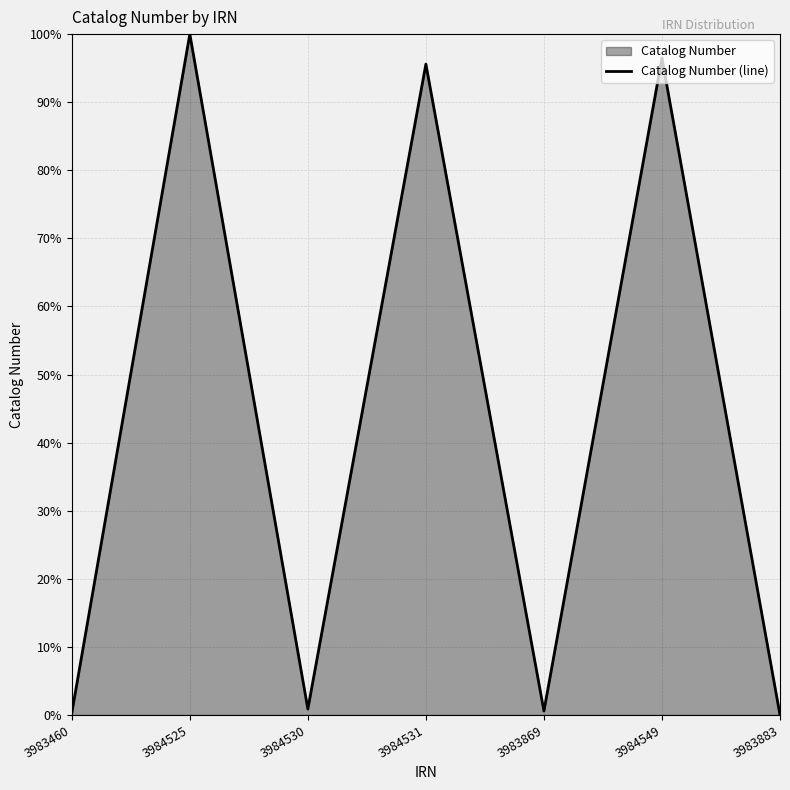

Between 3984549 and 3983869, which is larger?

3984549